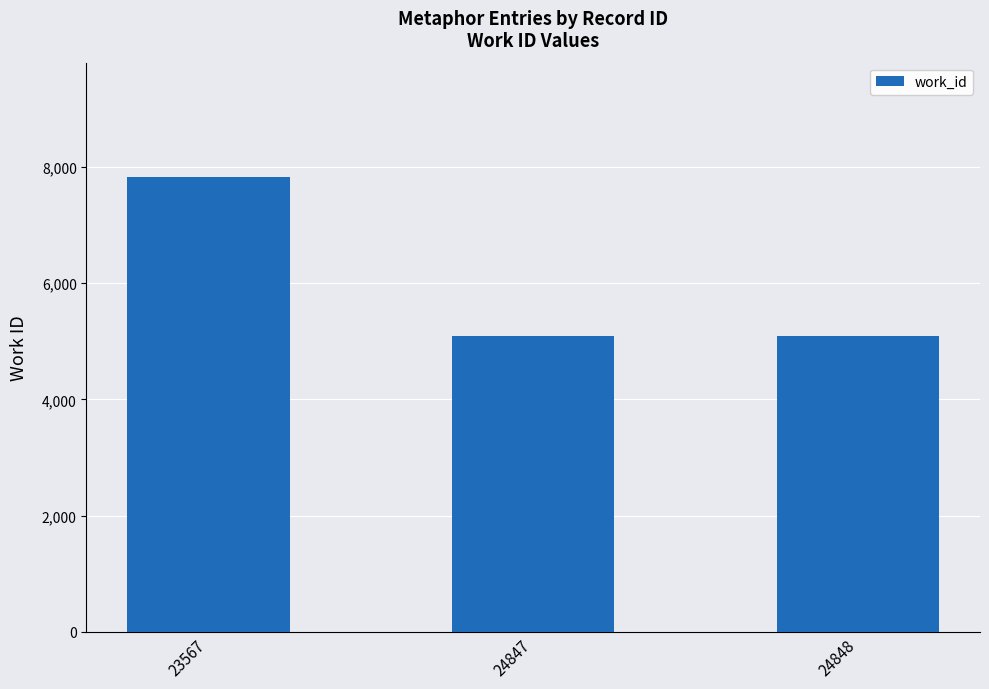

The chart shows a value of 1353 at 24848. True or false?

False